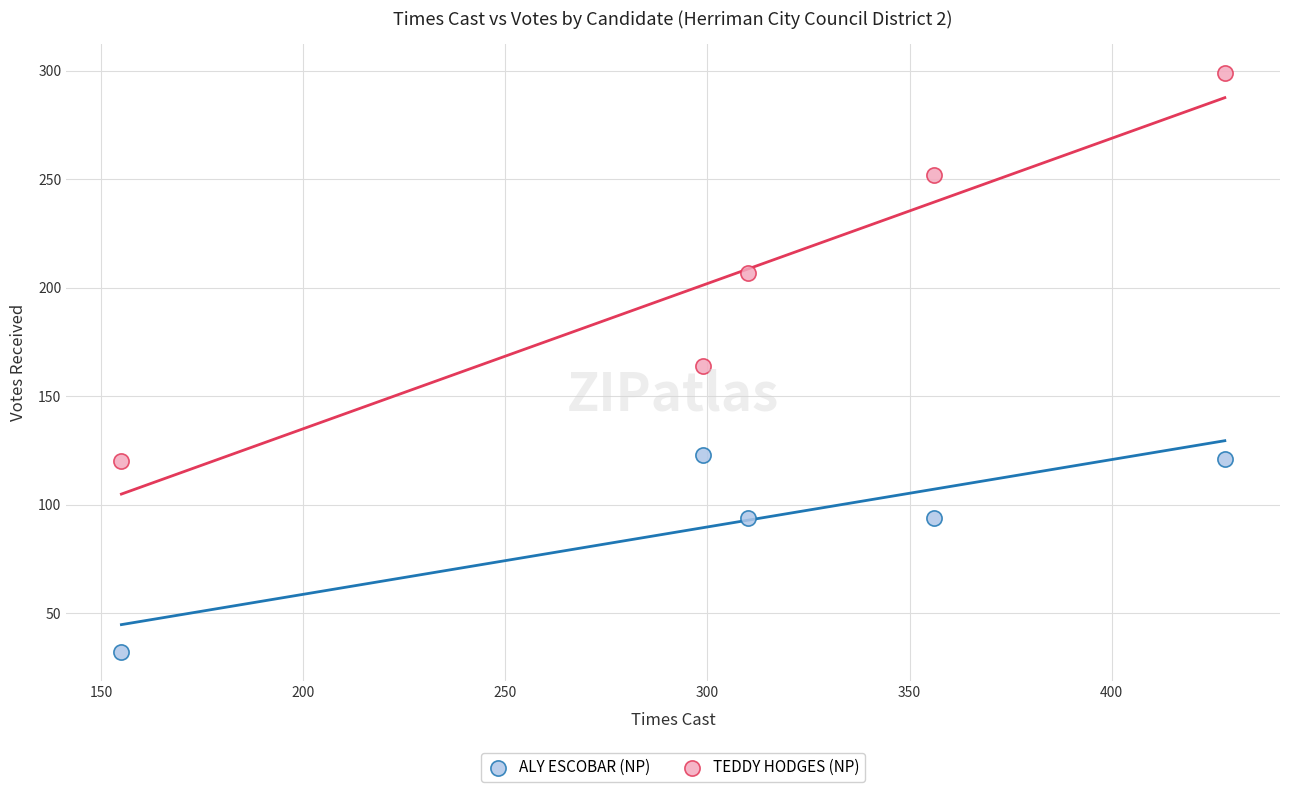

Which series reaches the maximum Y coordinate?

TEDDY HODGES (NP)